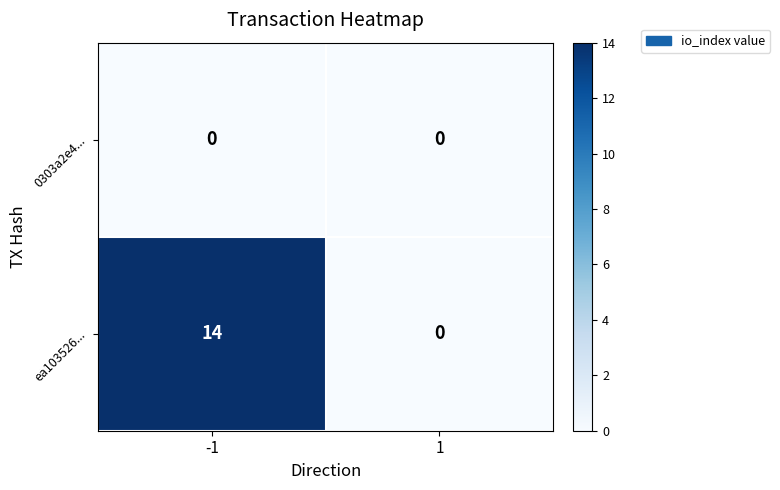

The value of ea103526... at -1 is 25. True or false?

False